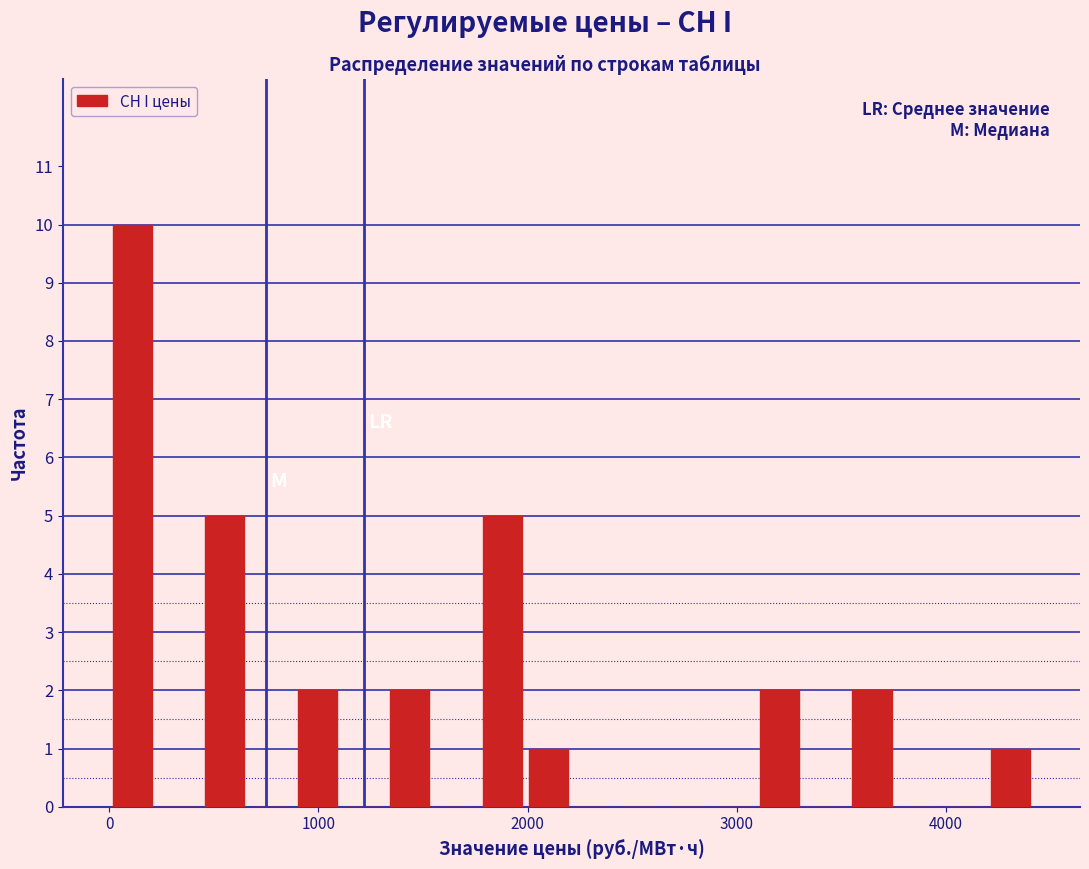

Around what value on the x-axis is the tallest bar? Give the approximate position of its centre, as read against the axis.

100